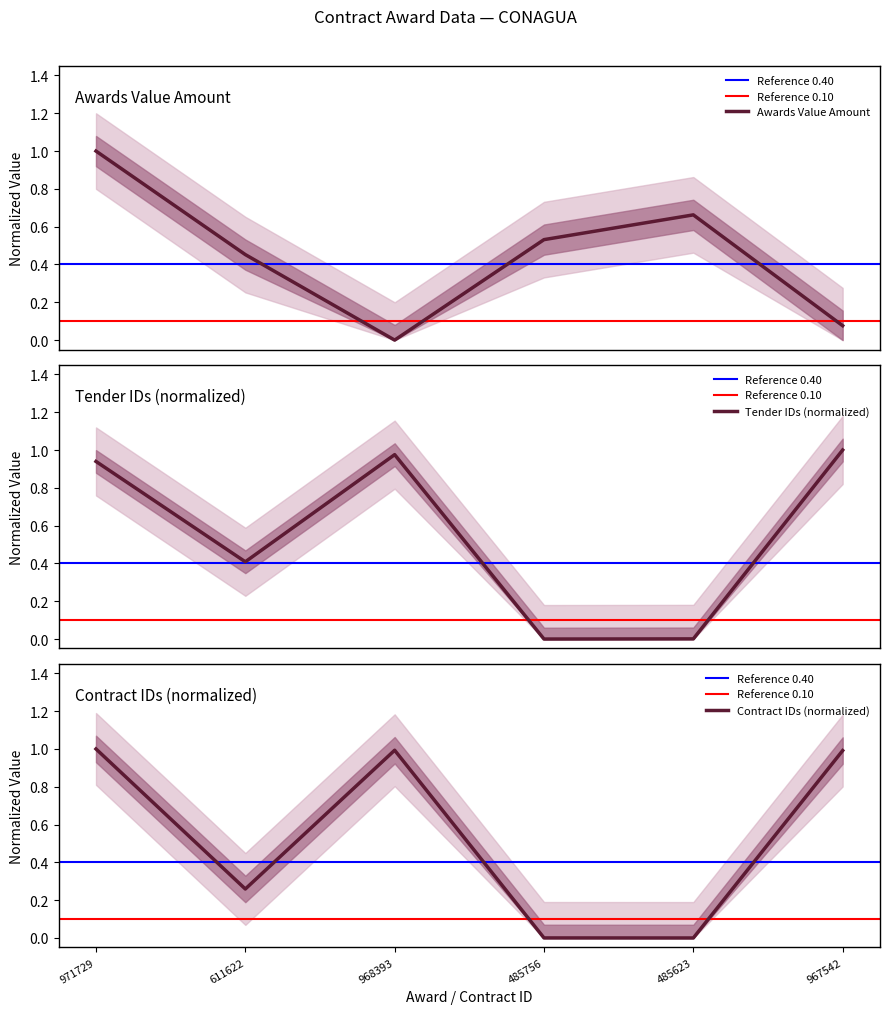

What is the change in value from 485756 to 967542?

-0.5